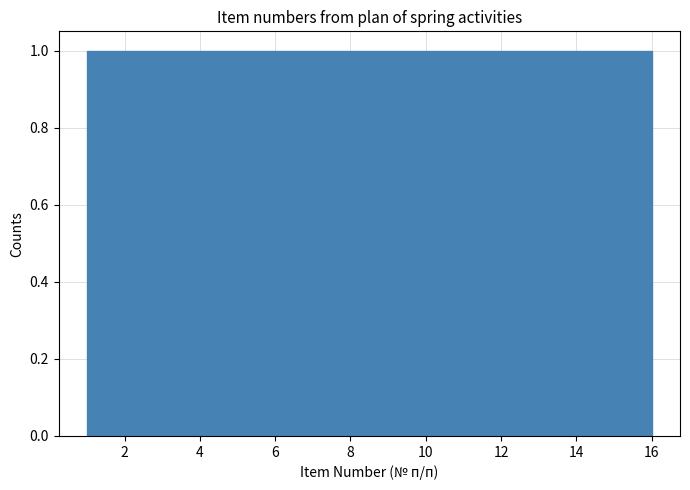

How tall is the bar that spans 2.8 to 3.8 on the x-axis? Neither the bar edges nor the heights are printed on the chart, so give them approximately, as read against the axes.

1